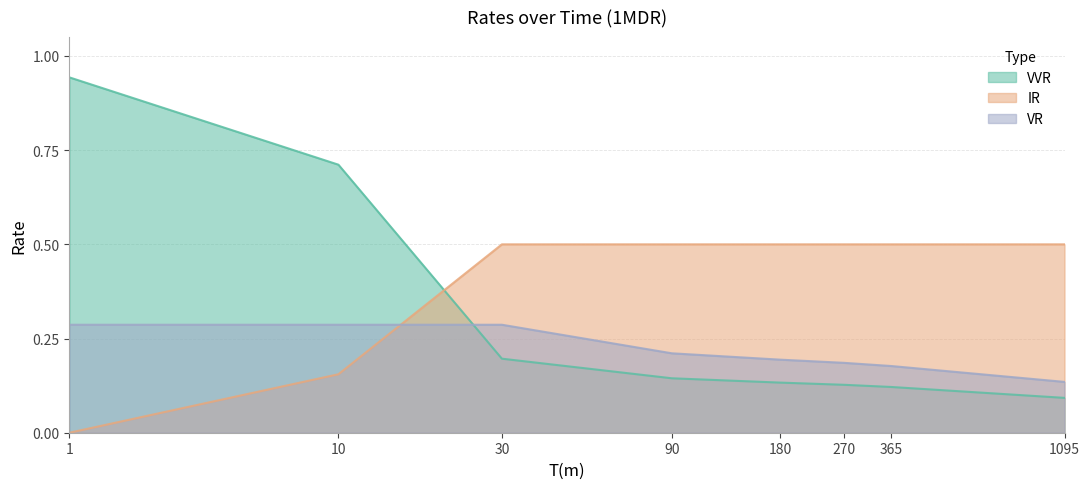

True or false: VVR has more than 1 interior local peaks.

False